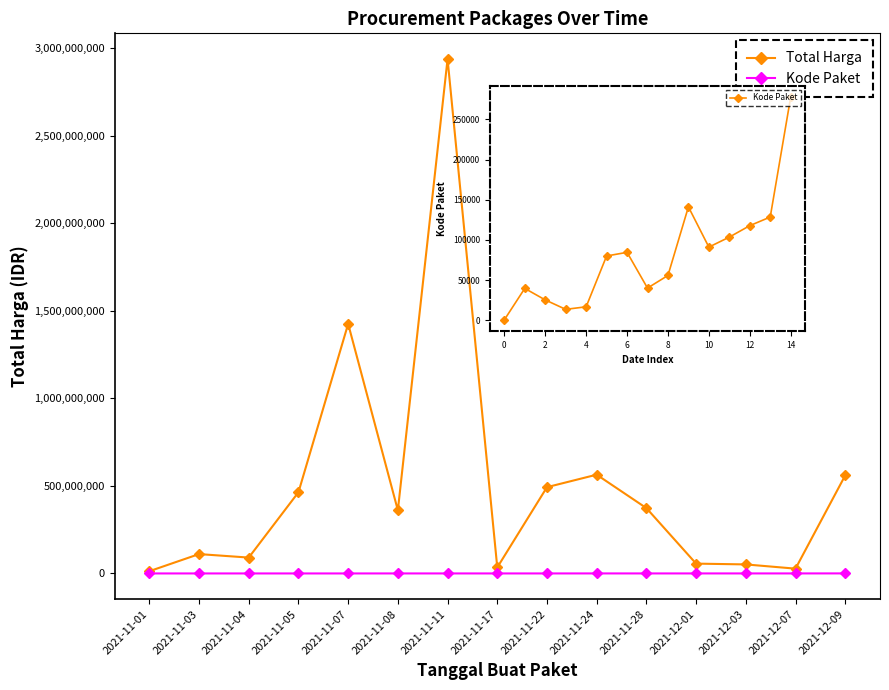

Where is the first local minimum for Total Harga?

2021-11-04